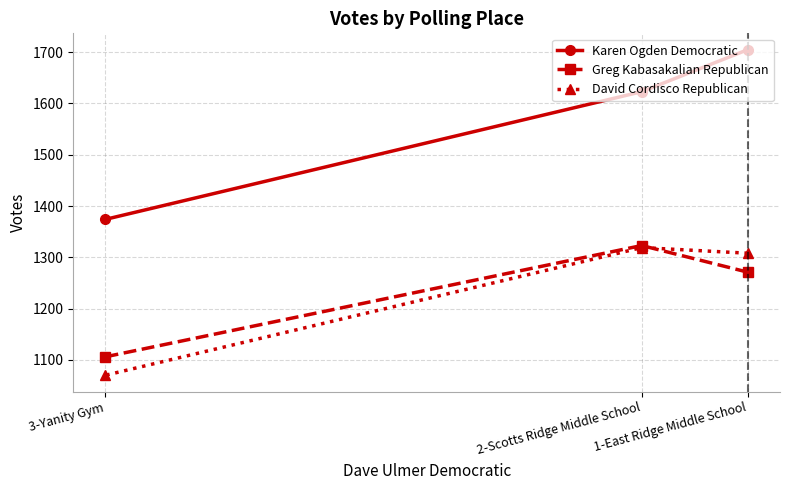

What are all the series names shown in the legend?

Karen Ogden Democratic, Greg Kabasakalian Republican, David Cordisco Republican